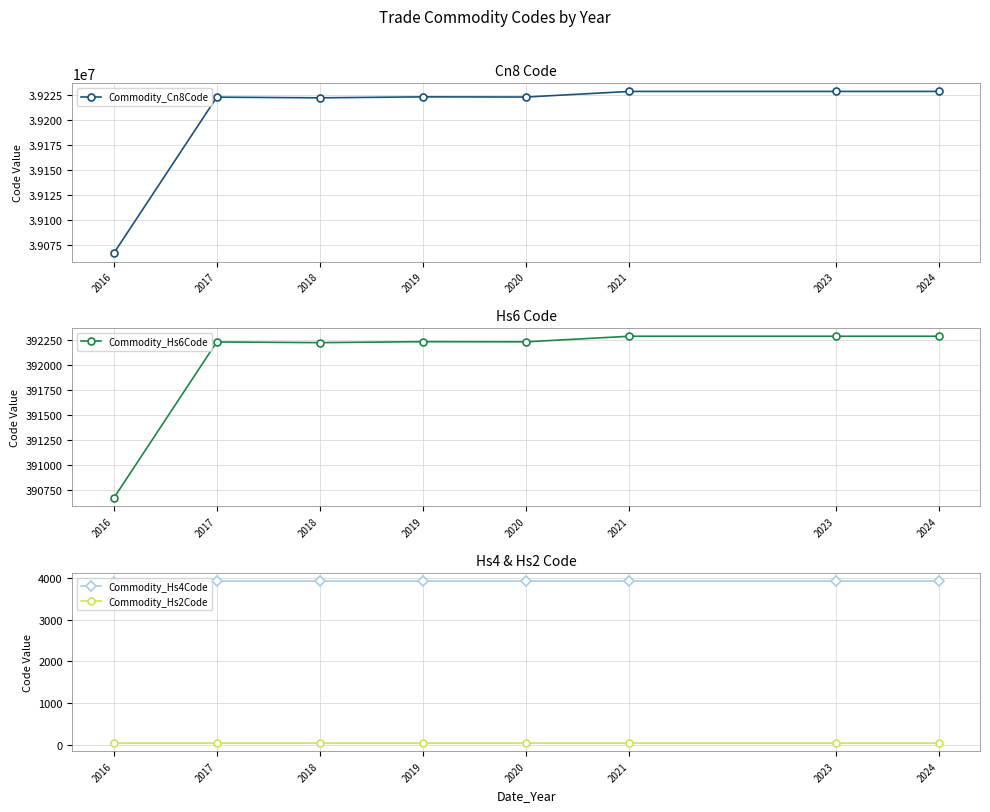

Rank the categories by Commodity_Cn8Code value from highest to lowest.

2021, 2023, 2024, 2019, 2020, 2017, 2018, 2016